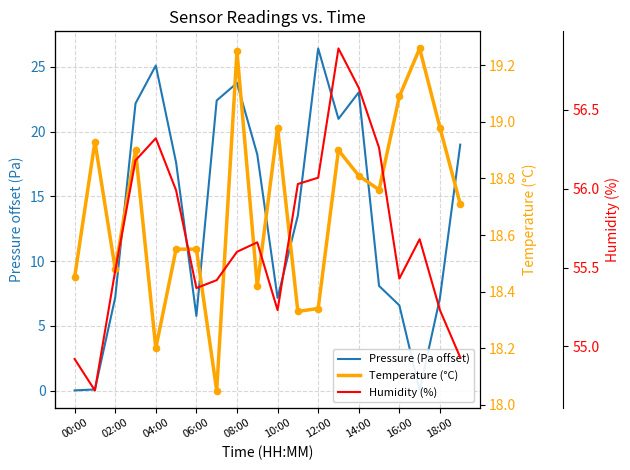

What are all the series names shown in the legend?

Pressure (Pa offset), Temperature (°C), Humidity (%)